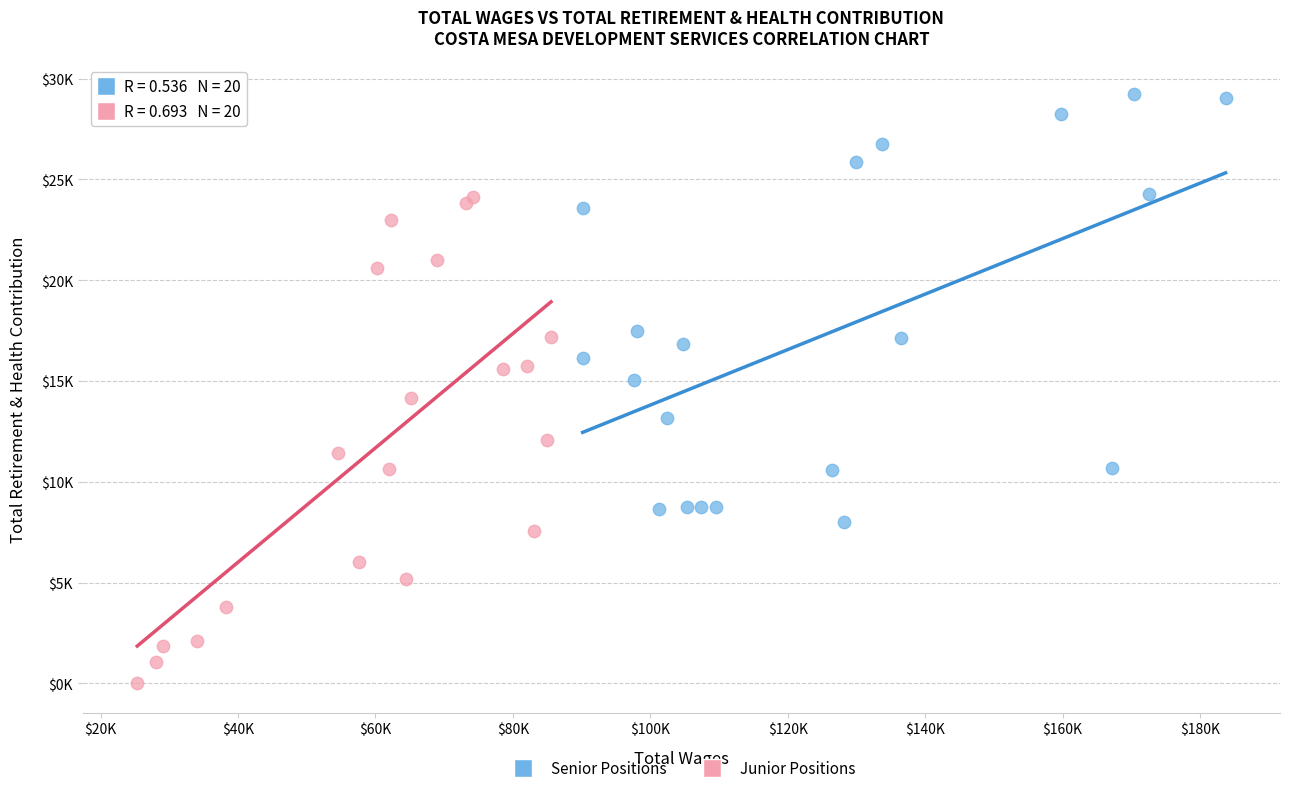

What are all the series names shown in the legend?

Senior Positions, Junior Positions